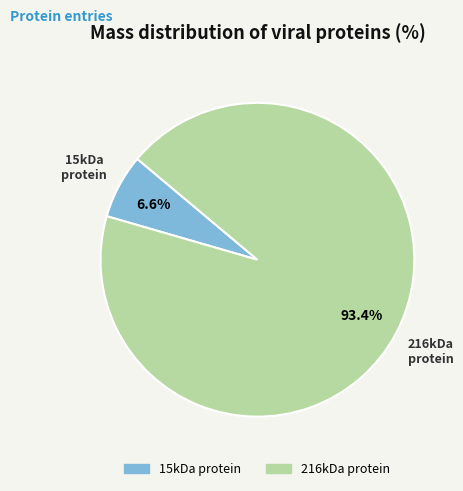

To the nearest percent, what portion does 216kDa protein represent?

93%